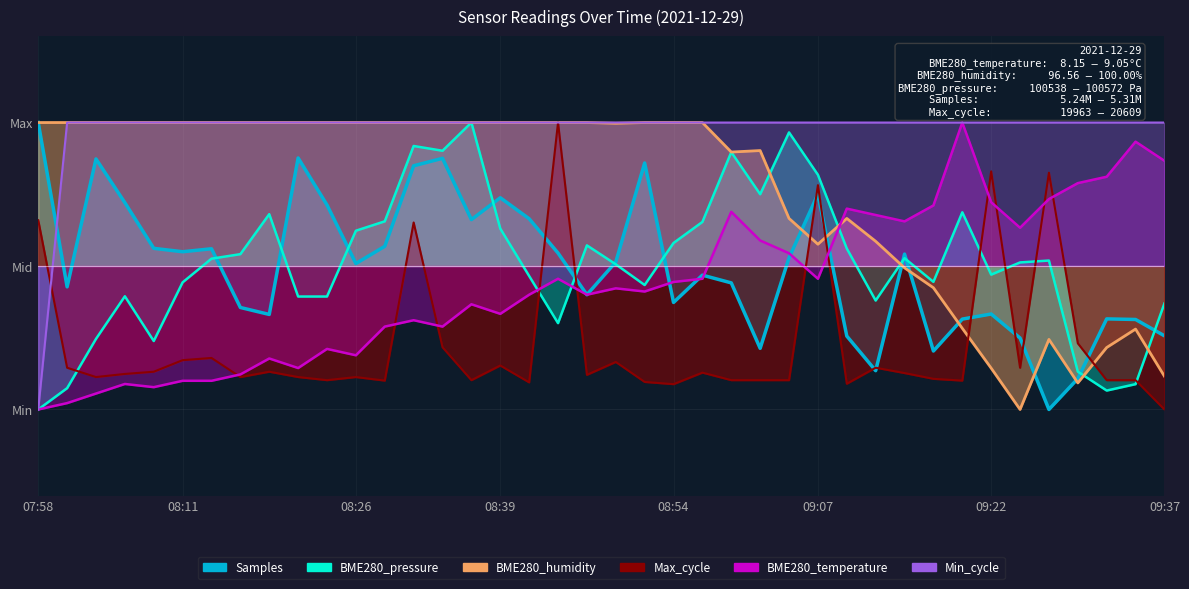

What value does the Samples series have at 08:19?

-0.3